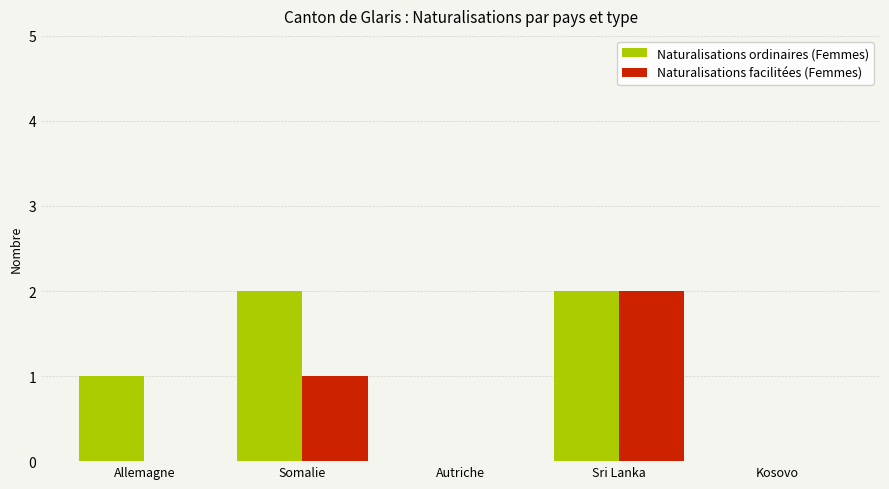

Is the value of Naturalisations facilitées (Femmes) at Kosovo greater than the value of Naturalisations ordinaires (Femmes) at Allemagne?

No